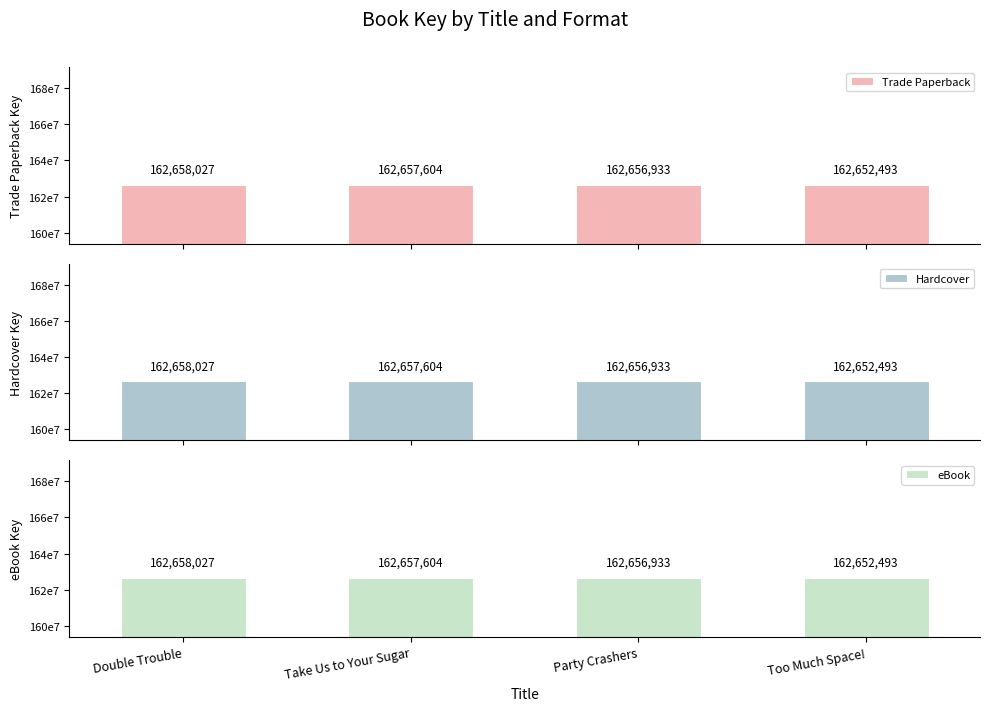

True or false: eBook has a value of 86746654 at Too Much Space!.

False